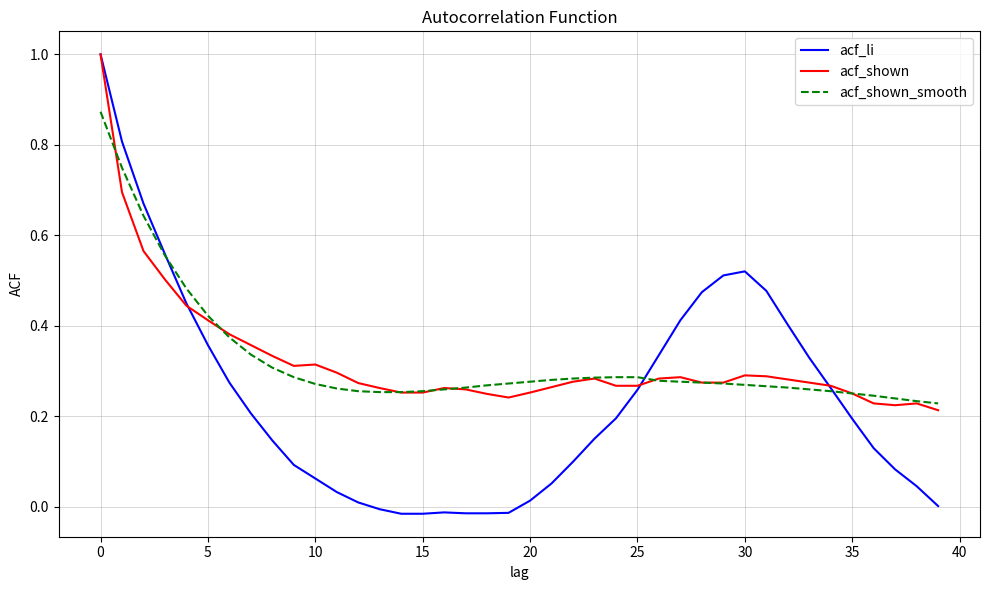

Which series has the largest range (max minus min)?

acf_li